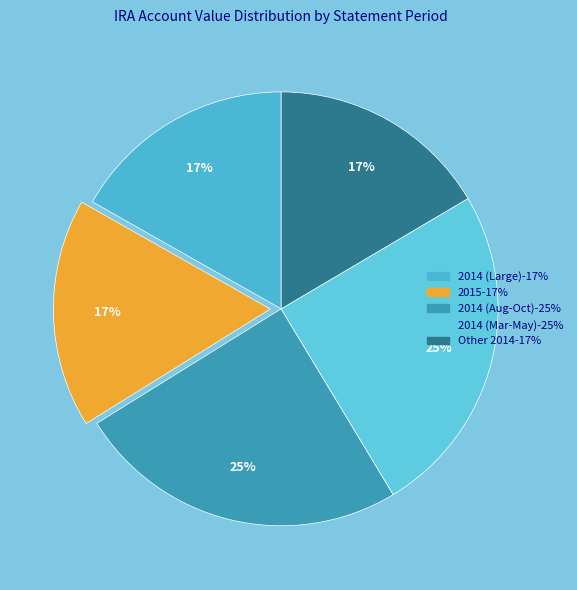

How many segments does this pie chart have?

5